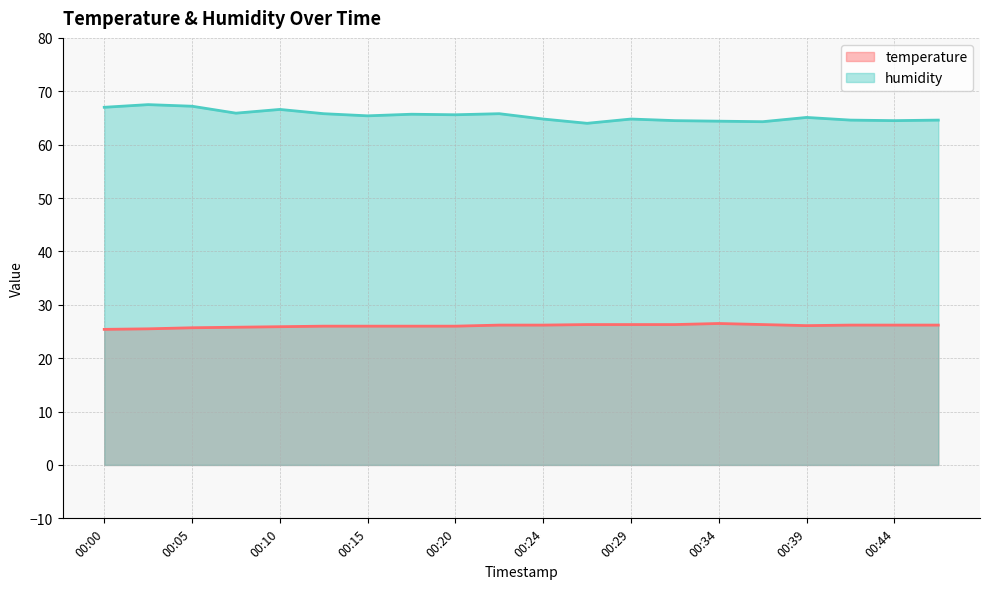

What is the smallest value displayed?

25.4